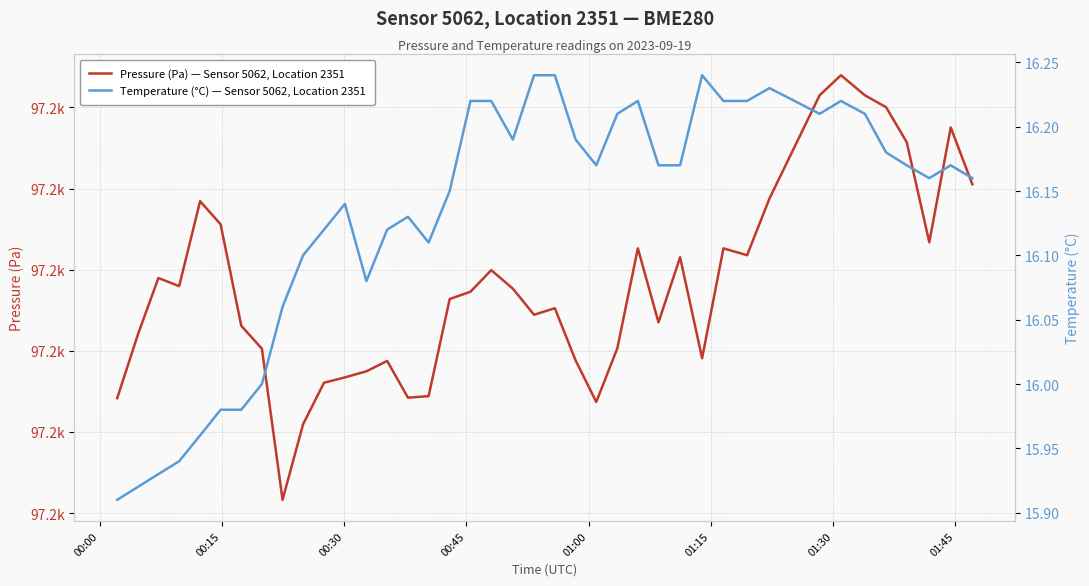

Does the chart have visible grid lines?

Yes